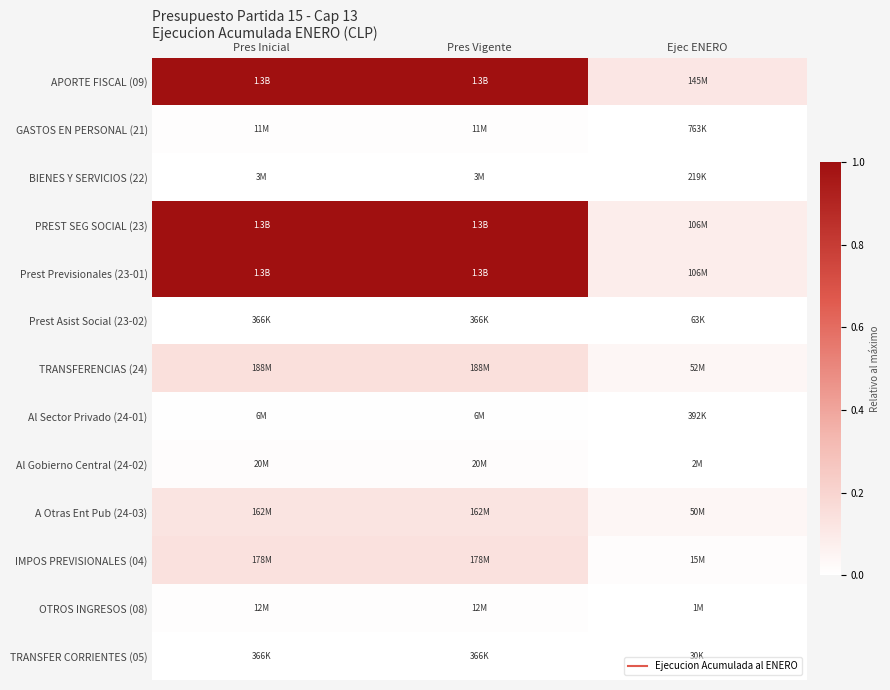

List the series in order of their peak value, highest first.

APORTE FISCAL (09), PREST SEG SOCIAL (23), Prest Previsionales (23-01), TRANSFERENCIAS (24), IMPOS PREVISIONALES (04), A Otras Ent Pub (24-03), Al Gobierno Central (24-02), OTROS INGRESOS (08), GASTOS EN PERSONAL (21), Al Sector Privado (24-01), BIENES Y SERVICIOS (22), TRANSFER CORRIENTES (05), Prest Asist Social (23-02)